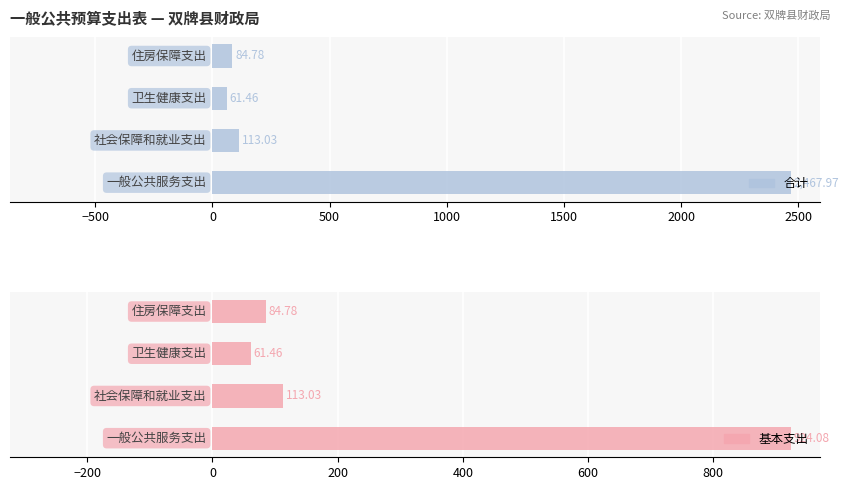

Rank the series at 500 from highest to lowest value.

合计, 基本支出